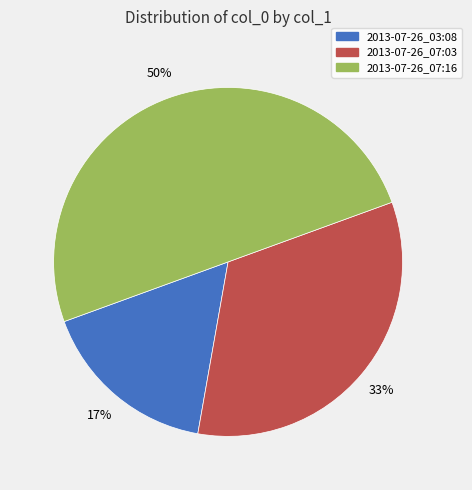

What percentage is the 2013-07-26_07:16 slice, to the nearest percent?

50%